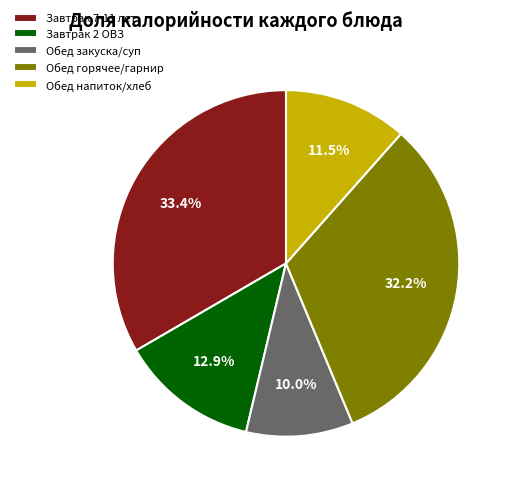

How many slices are in this pie chart?

5